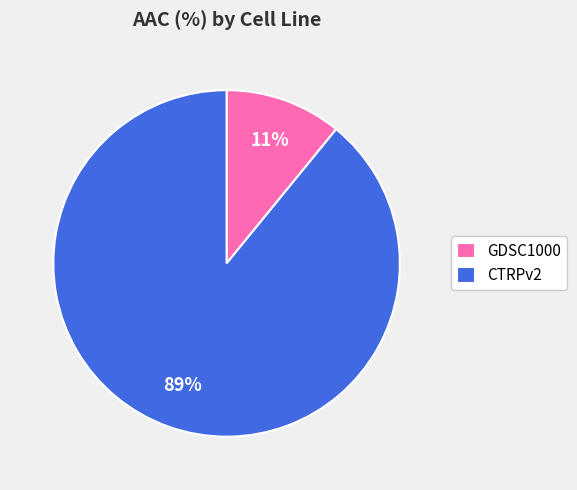

How many slices are in this pie chart?

2